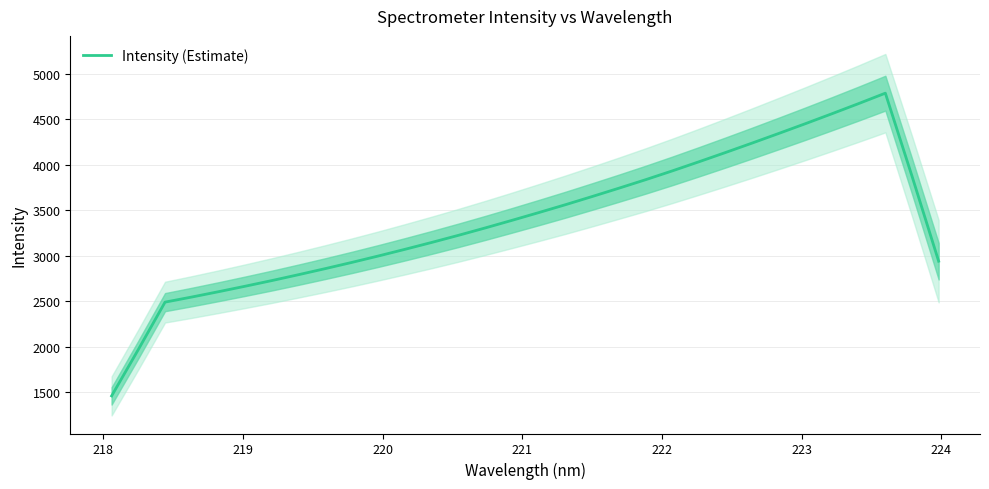

What is the difference between the maximum and minimum values?

3325.1